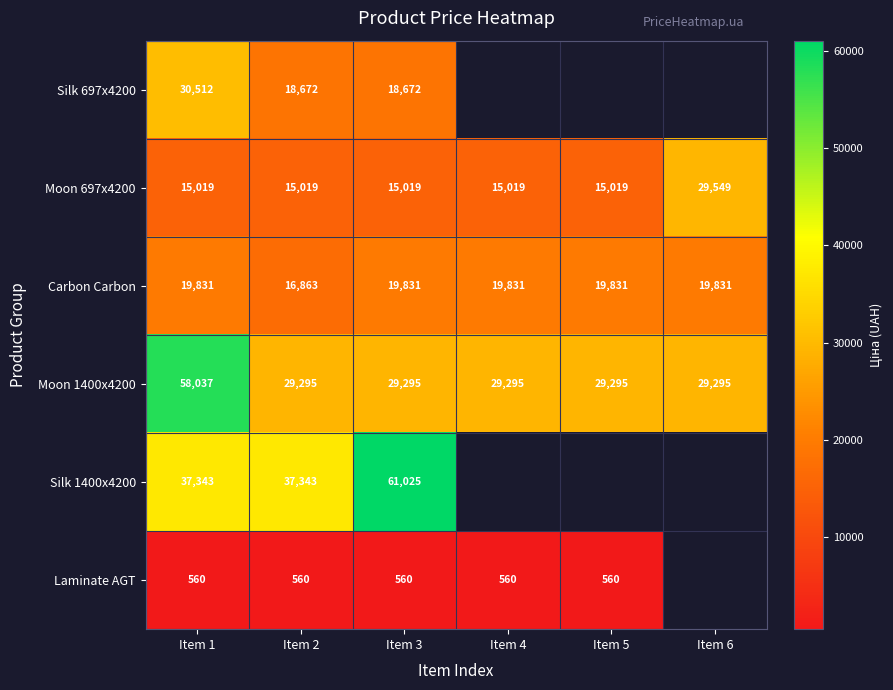

List the labels in order of Moon 1400x4200 value, largest first.

Item 1, Item 2, Item 3, Item 4, Item 5, Item 6